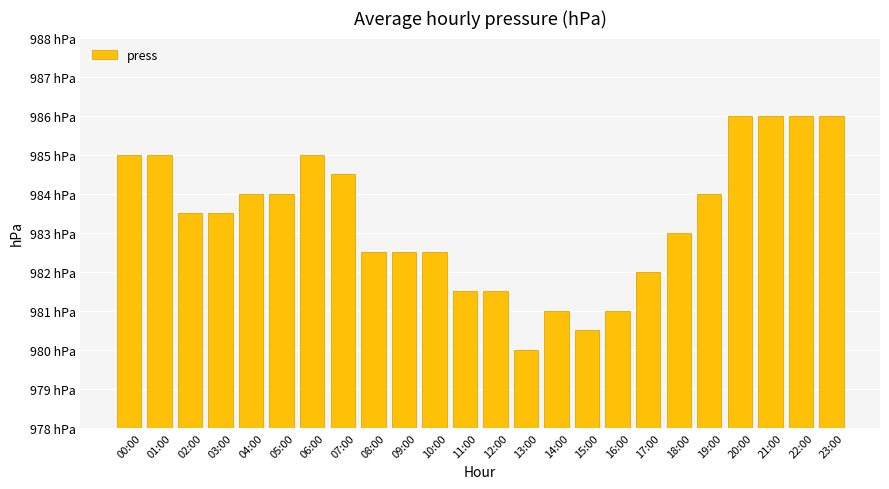

Does the chart contain any negative values?

No